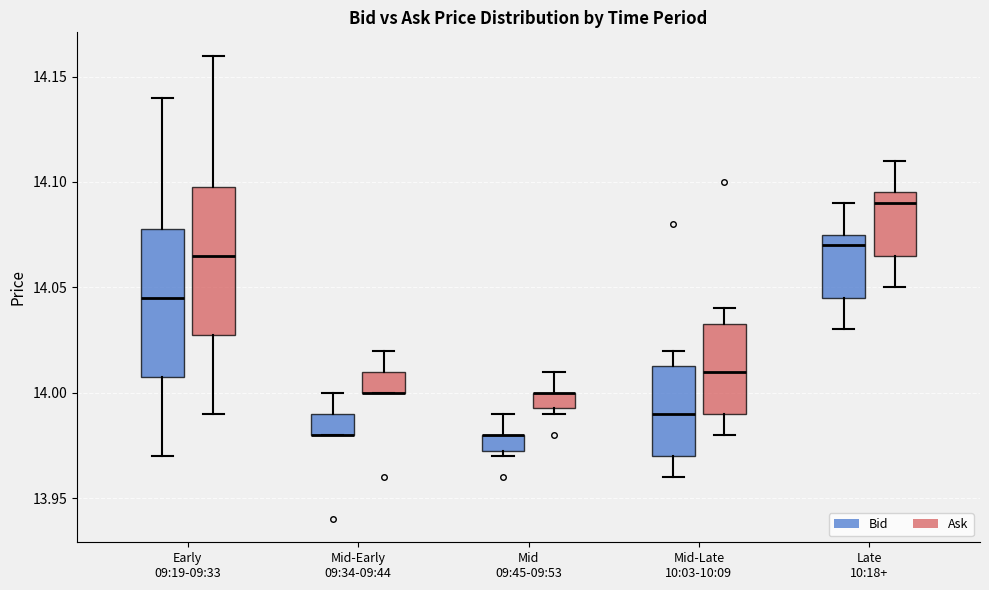

Where does the upper whisker of the box for Mid 09:45-09:53 (Ask) end on the y-axis? The values are not printed on the chart, so give them approximately, as read against the axis.

14.010